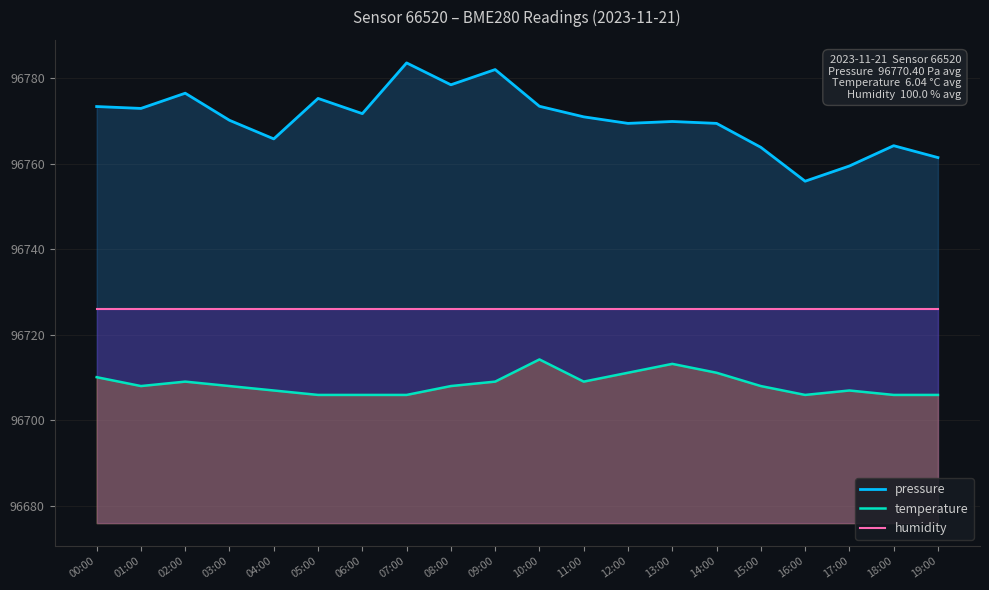

In temperature, how many points are higher than both neighbors (excluding endpoints)?

4